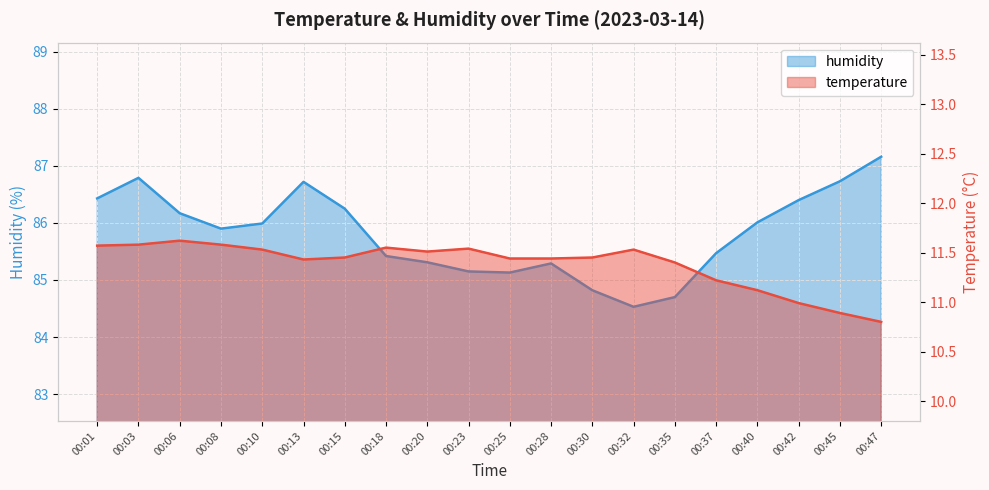

What are all the series names shown in the legend?

temperature, humidity